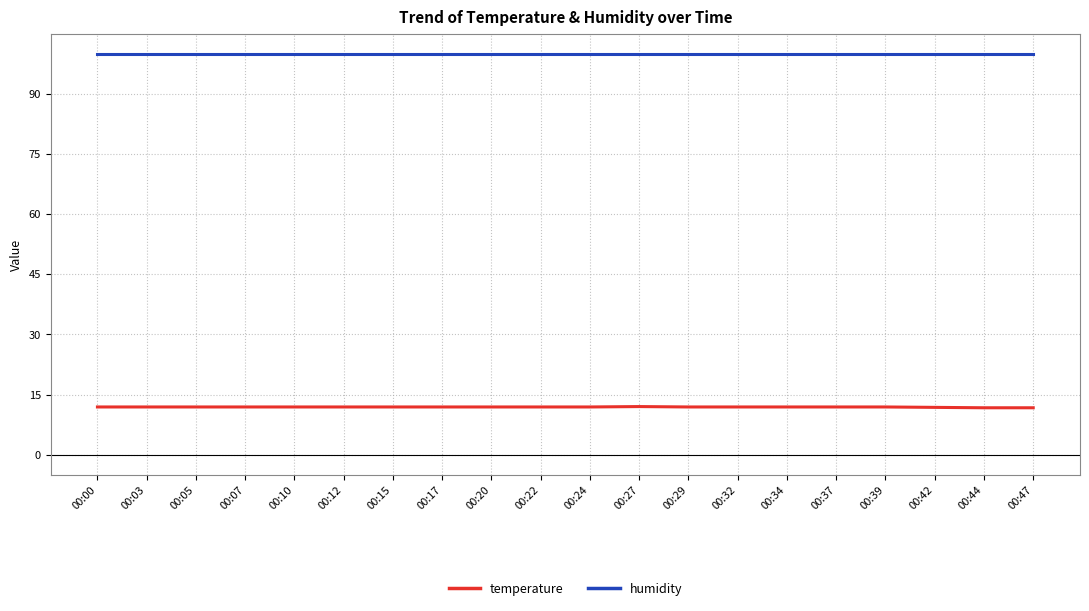

What value does the humidity series have at 00:00?

99.9